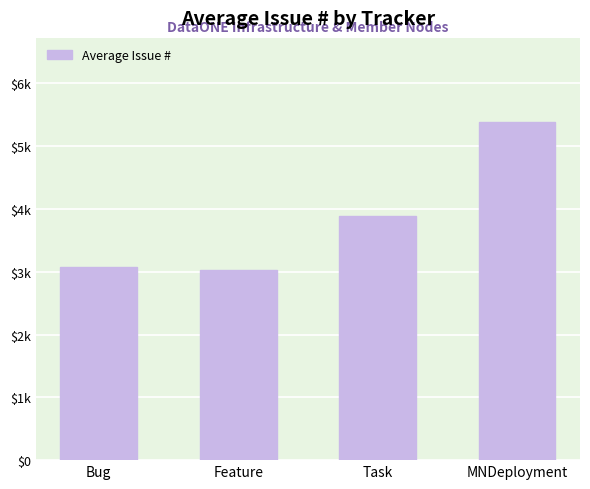

Approximately how many times larger is the value at MNDeployment compared to Feature?

1.8